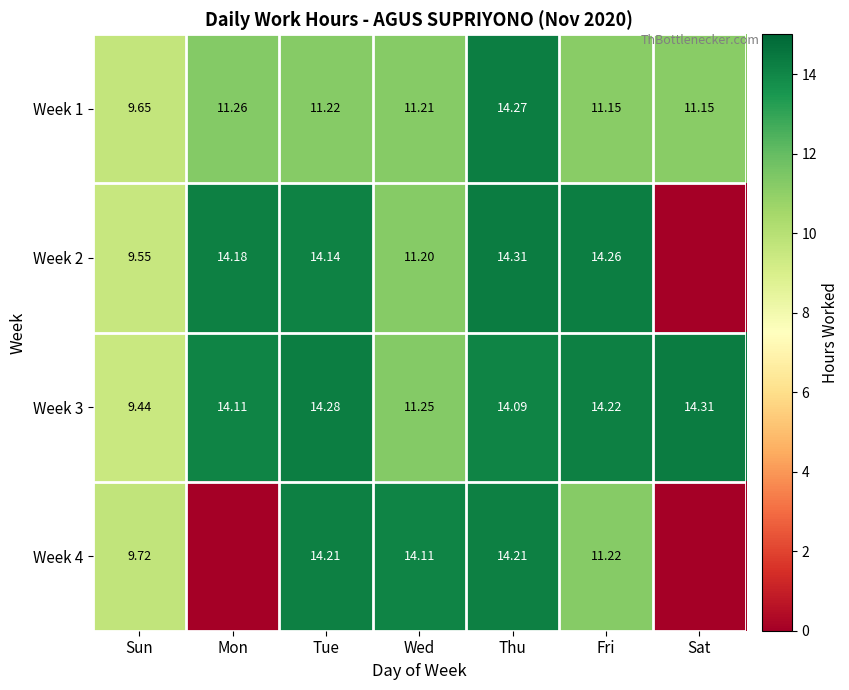

Is it true that Week 1 equals 5.9 at Mon?

False